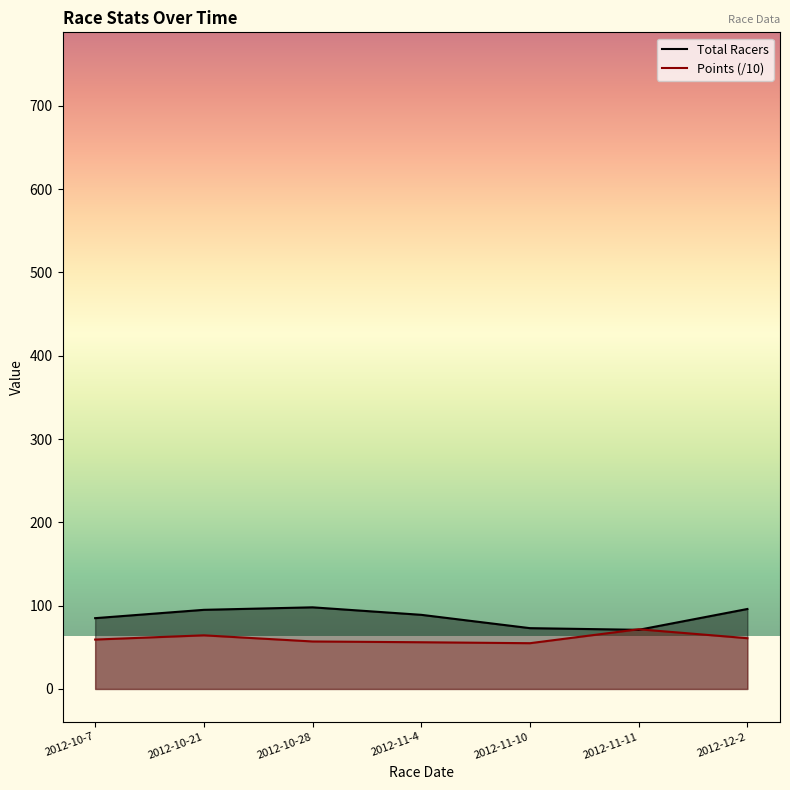

At how many categories does at least one series exceed 84?

5